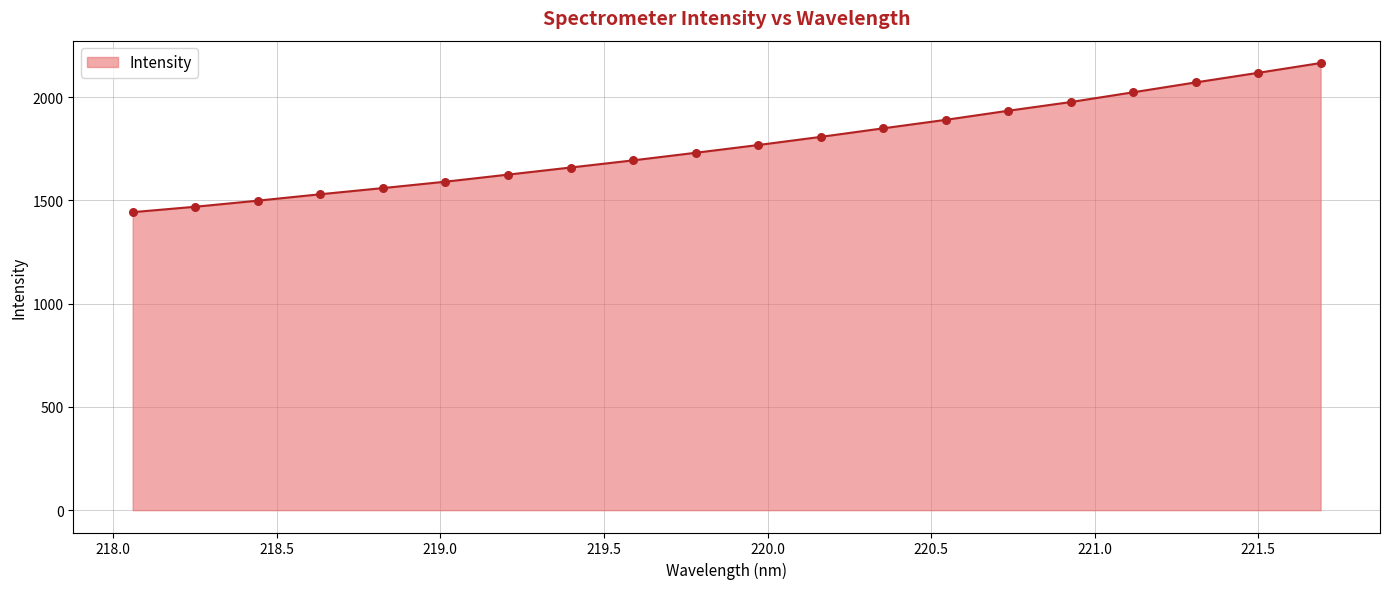

What is the difference between the maximum and minimum values?

722.4